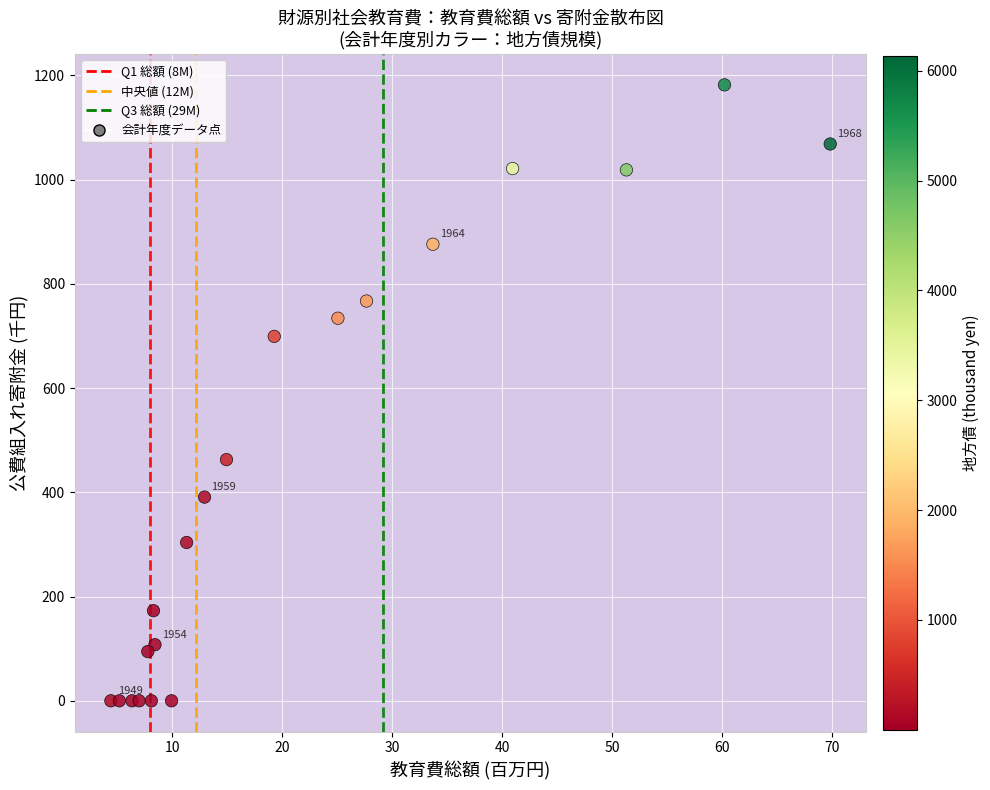

What Y value in the scatter plot is closest to 590?

699.2